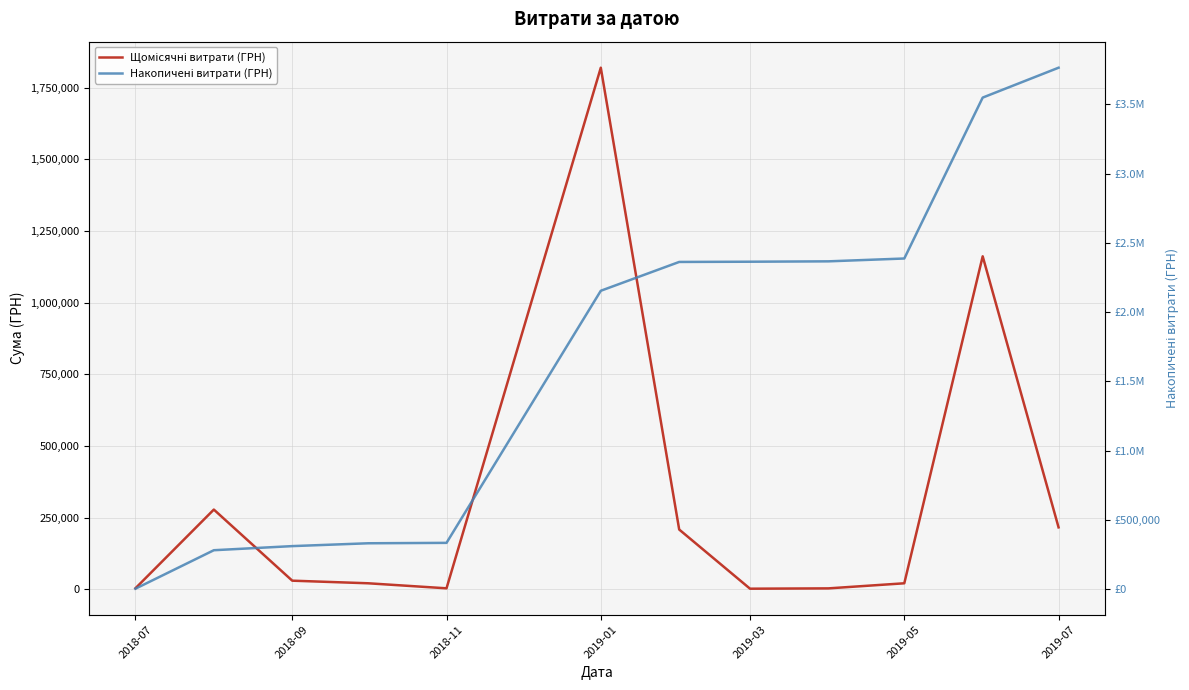

At 2019-05, list the series in order from smallest to largest.

Щомісячні витрати (ГРН), Накопичені витрати (ГРН)